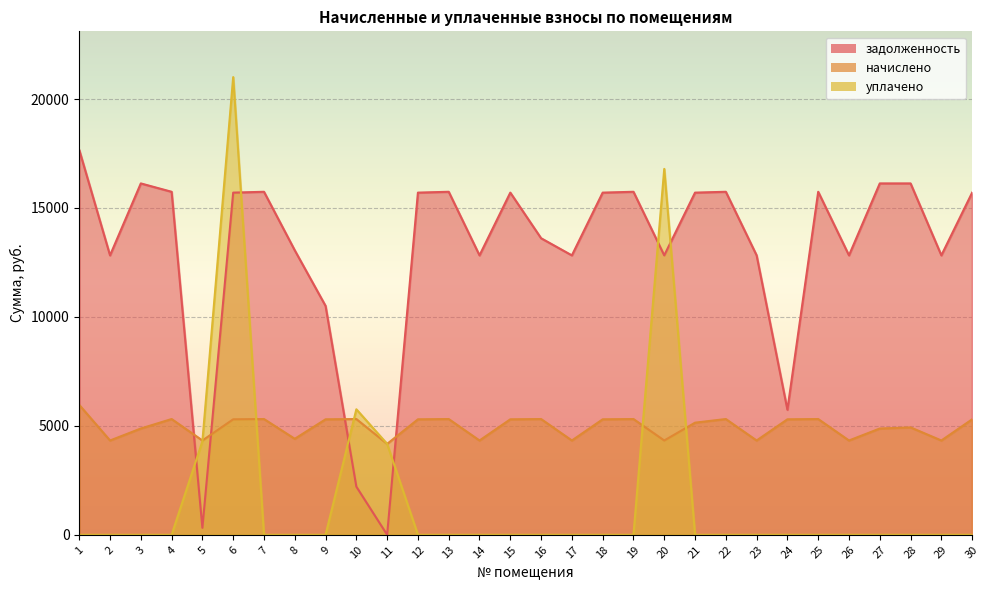

Which has a higher value, 22 or 3?

3